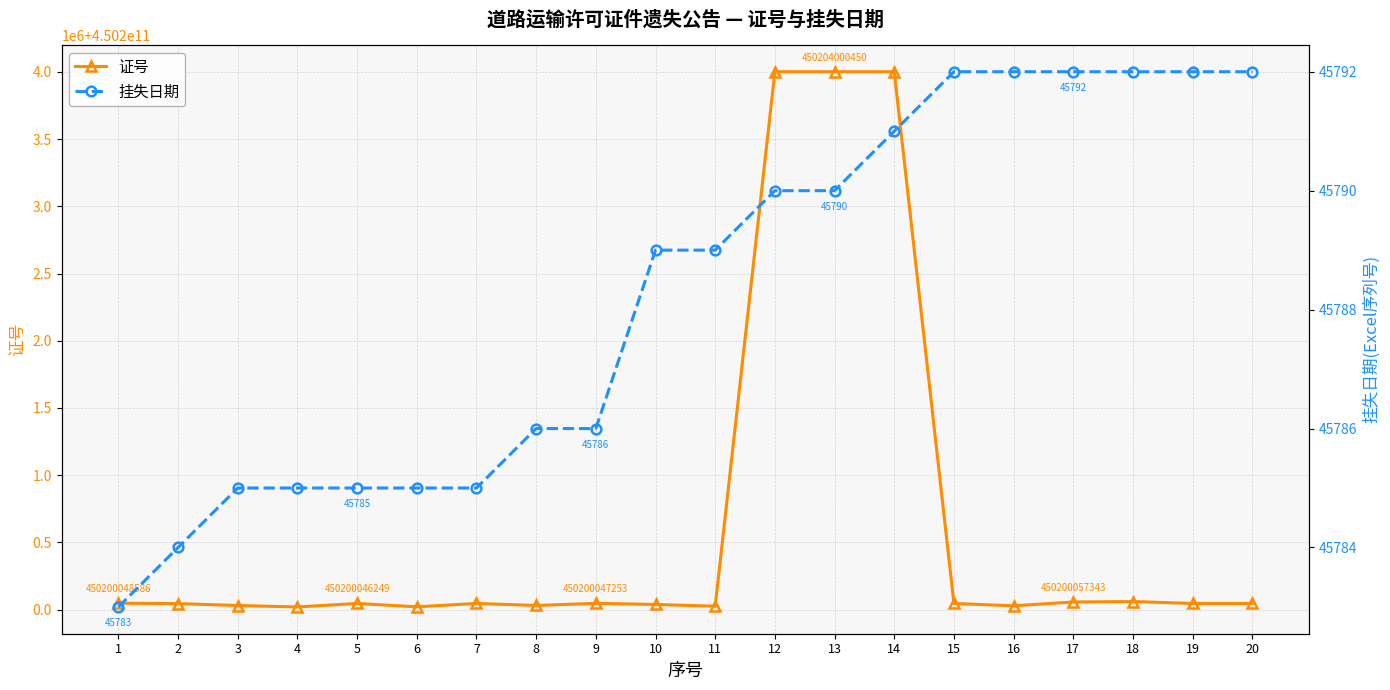

At how many categories does at least one series exceed 401547558379?

20